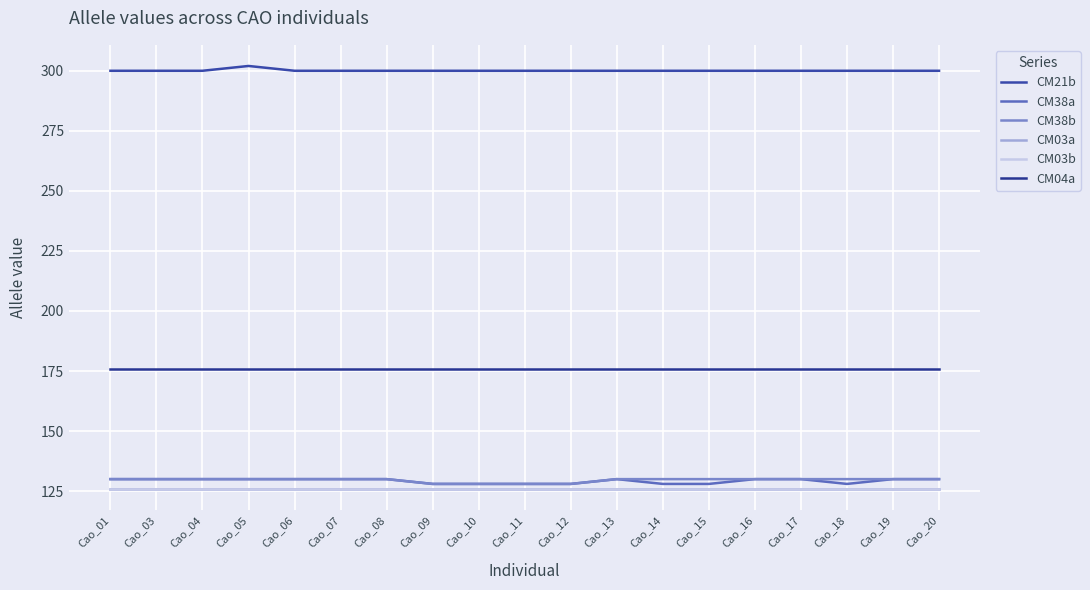

Does the chart display data point markers on the line(s)?

No